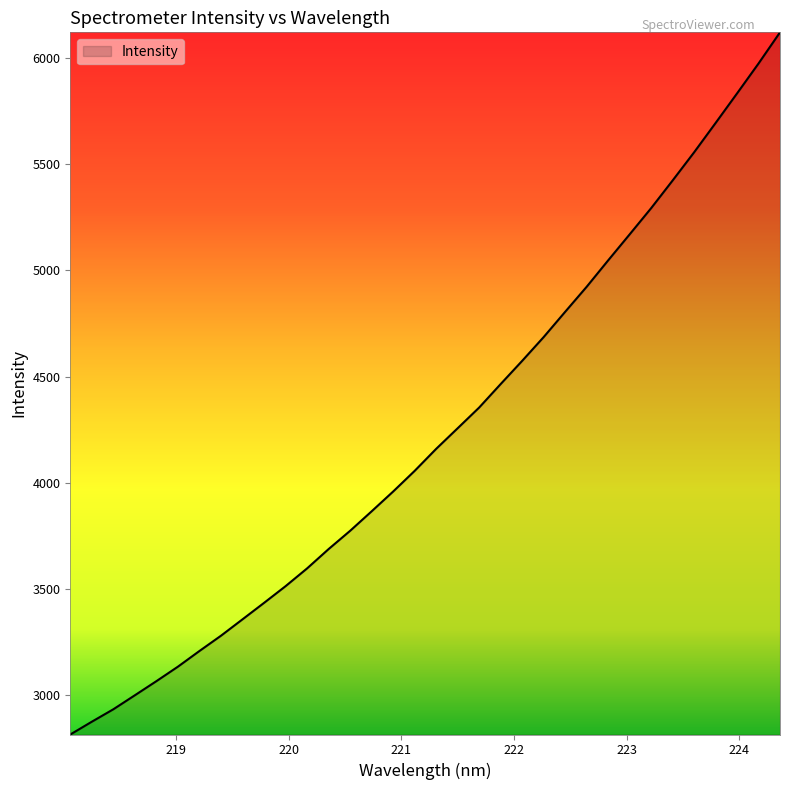

What is the difference between the maximum and minimum values?

3309.6